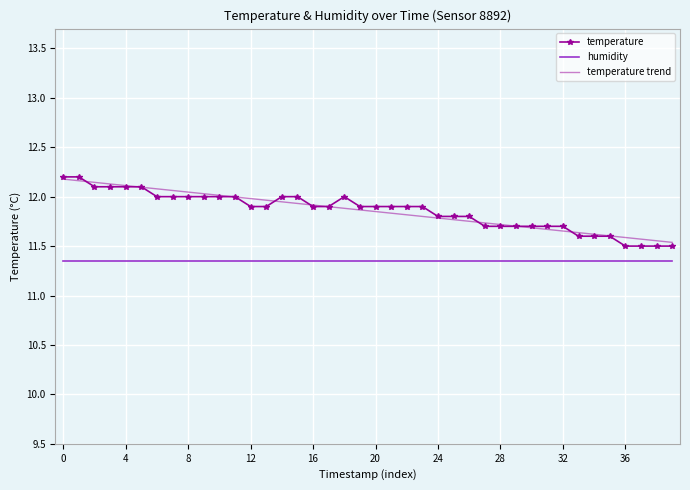

What is the greatest value displayed?

12.2